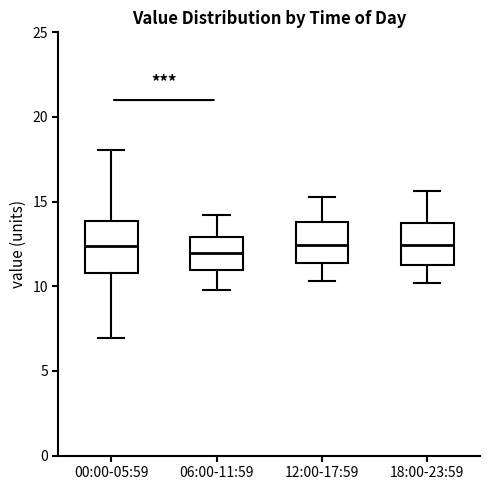

Where does the upper whisker of the box for 00:00-05:59 end on the y-axis? The values are not printed on the chart, so give them approximately, as read against the axis.

18.0